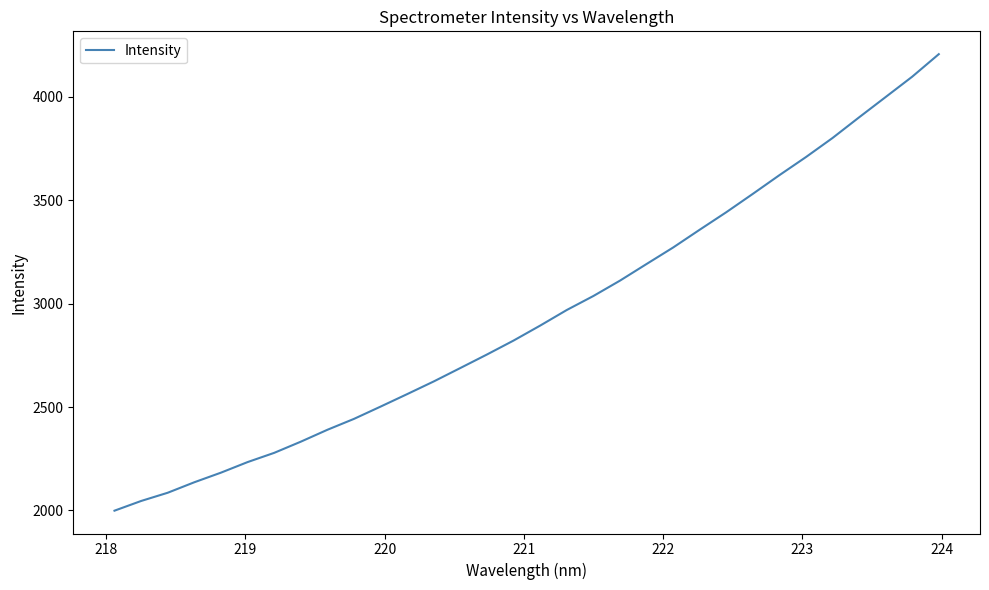

What is the smallest value displayed?

1998.8